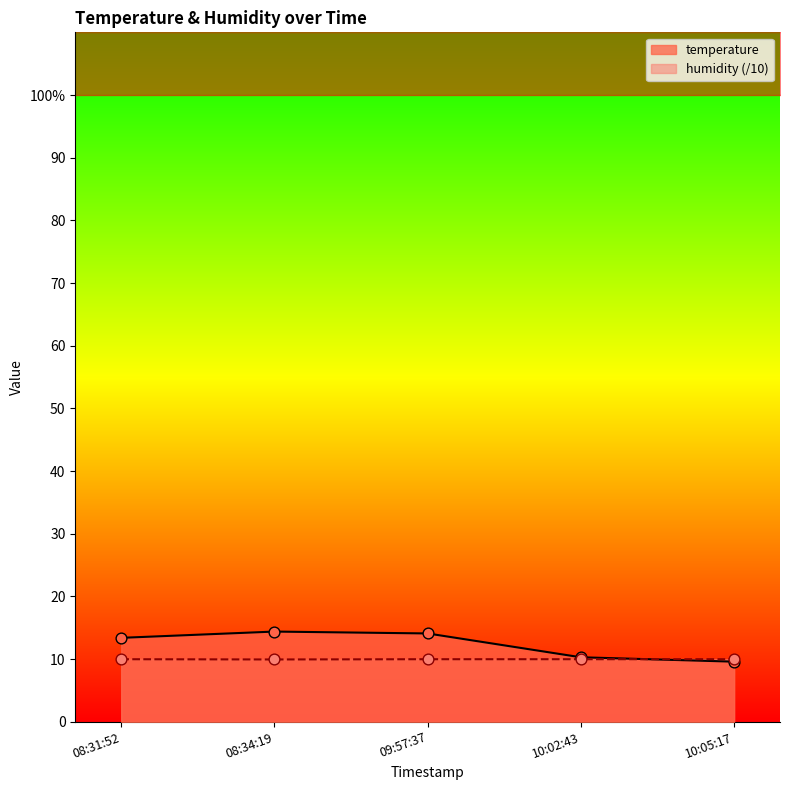

Which series has the widest spread of Y values?

temperature